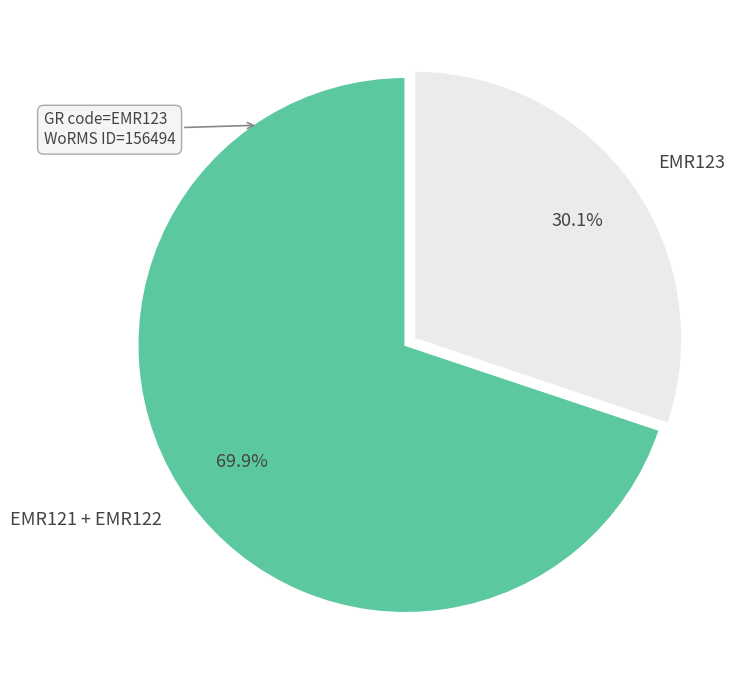

Does EMR121 + EMR122 represent more than half of the total?

Yes